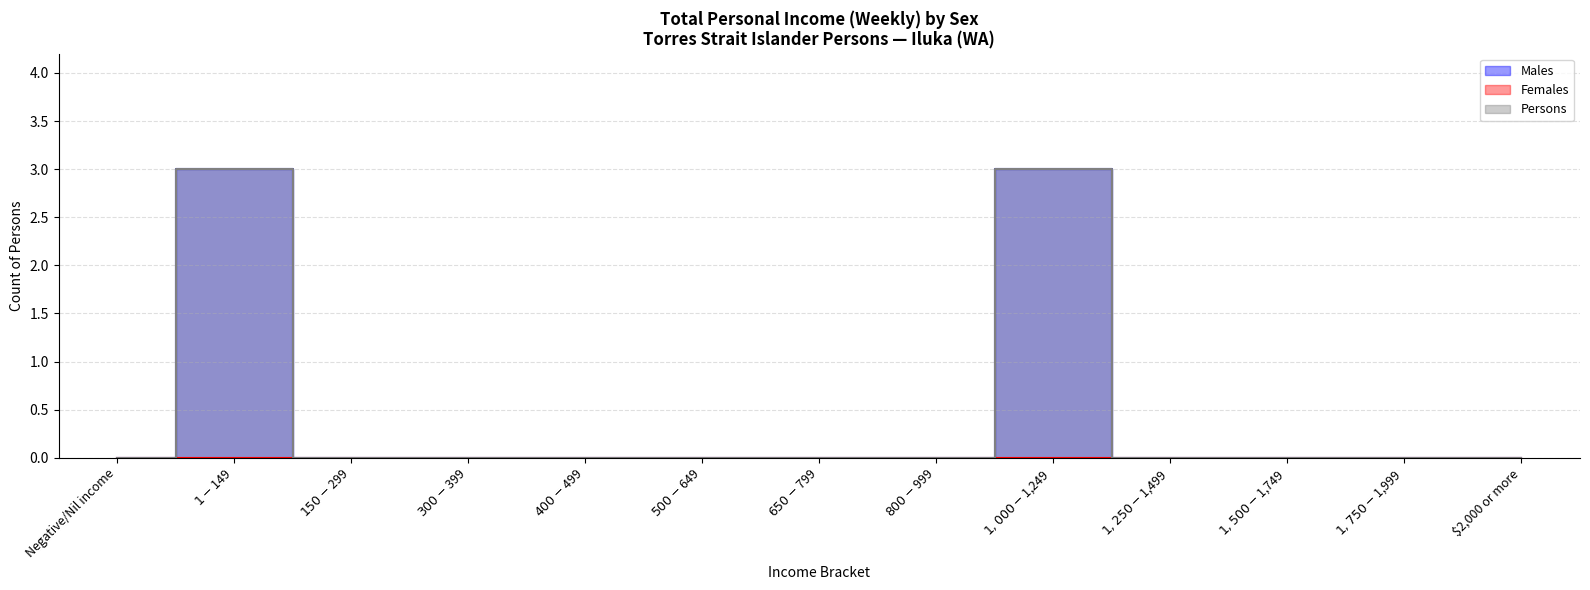

True or false: Males has more than 1 points higher than both neighbors.

True